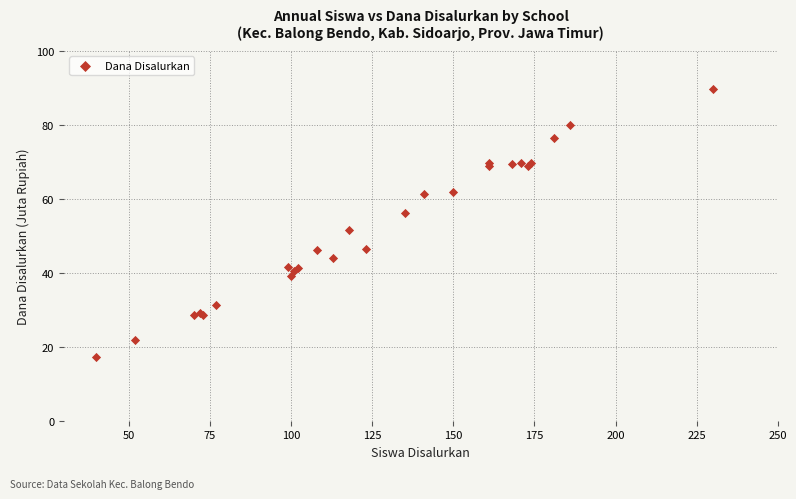

What Y value in the scatter plot is closest to 53?

51.5